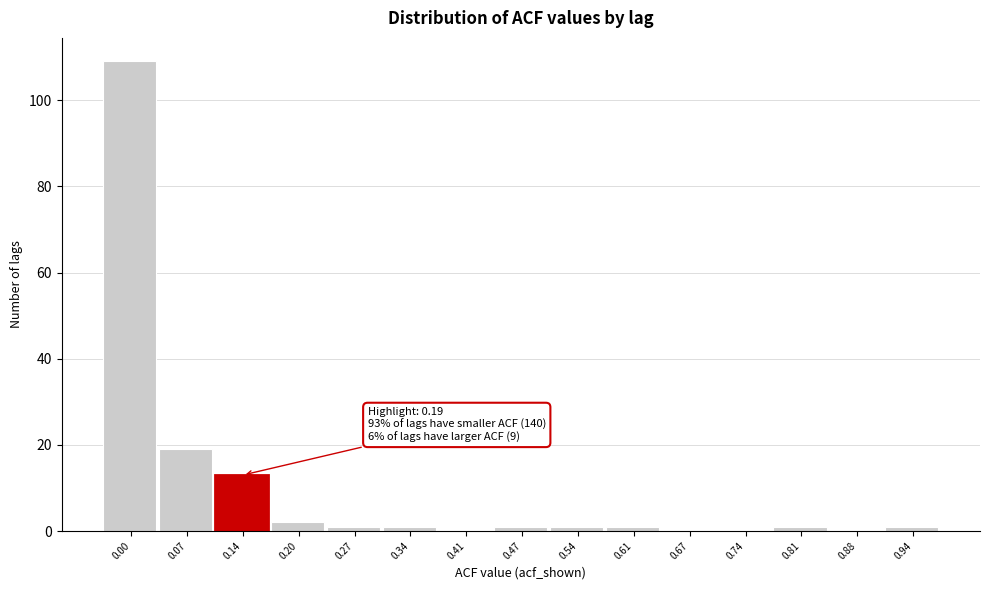

Reading right to left, extract all data points from this chart.

0.94=1	0.88=0	0.81=1	0.74=0	0.67=0	0.61=1	0.54=1	0.47=1	0.41=0	0.34=1	0.27=1	0.20=2	0.14=13	0.07=19	0.00=109